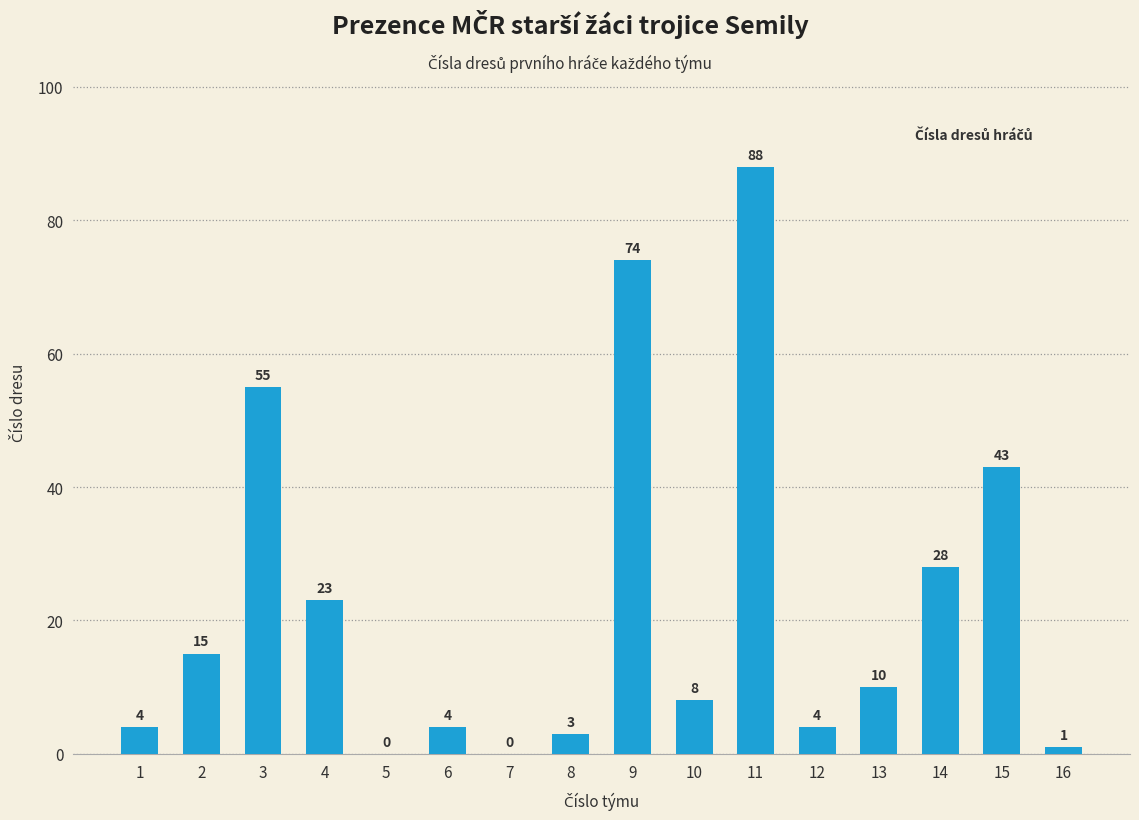

True or false: the data shows 5 at 4.

False